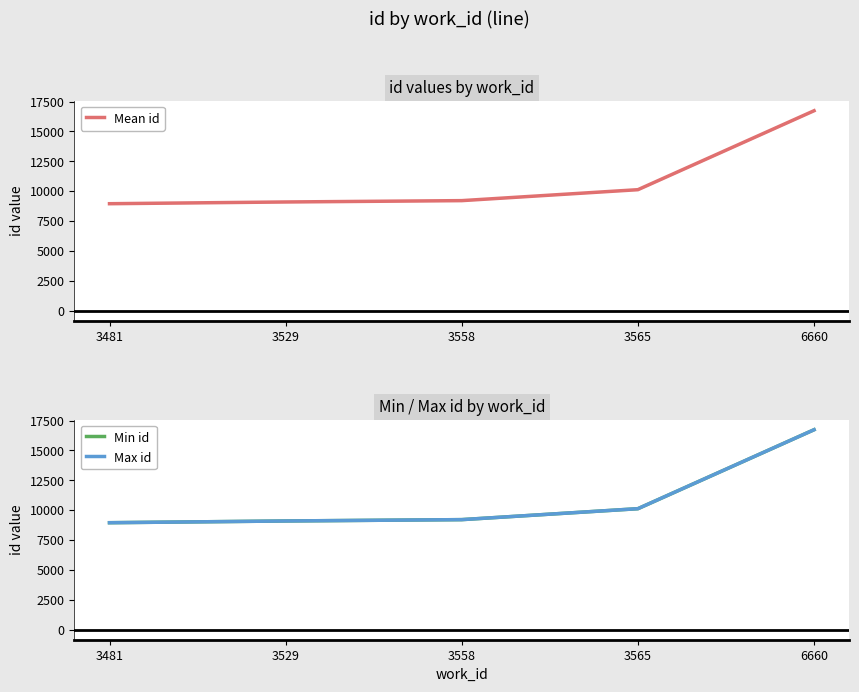

Which series changed the most between 3529 and 3565?

Max id